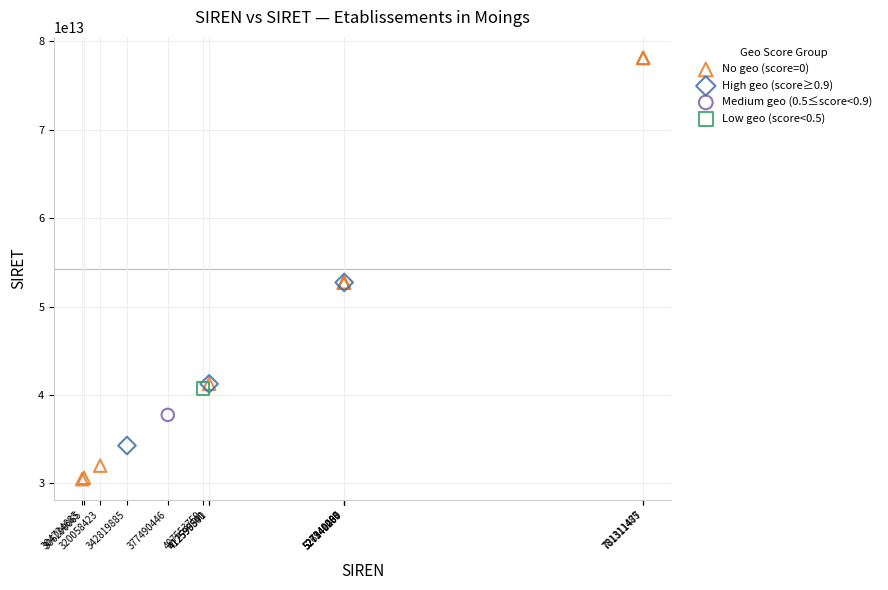

Which series contains the lowest Y value?

No geo (score=0)